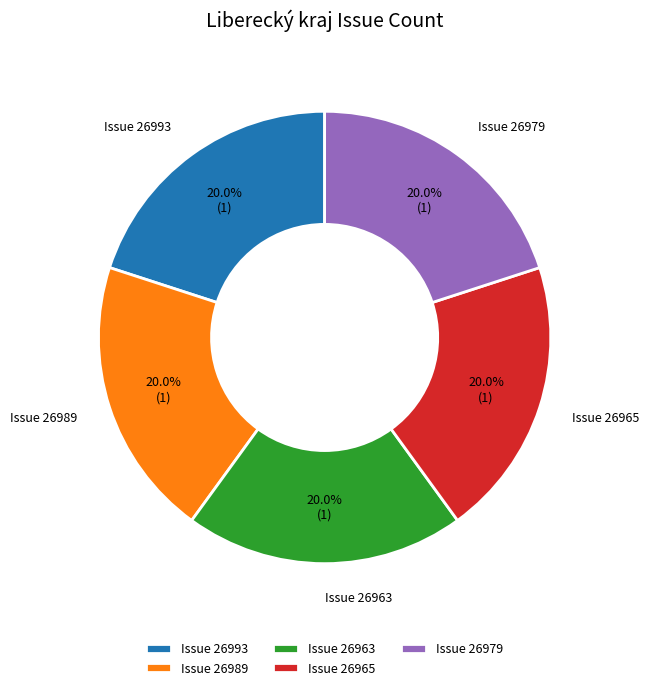

Count the number of slices in the pie.

5